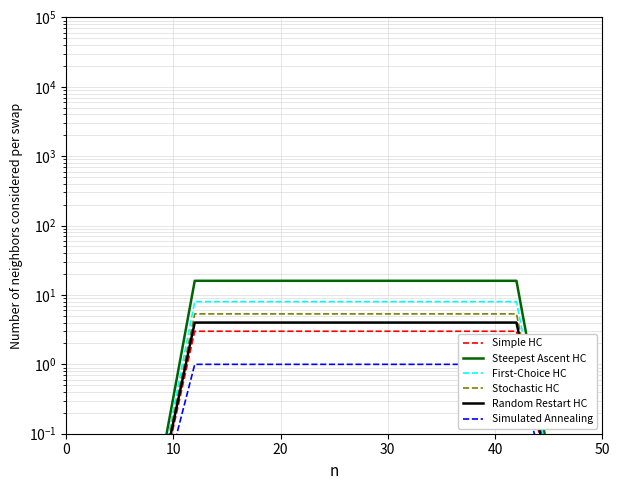

What are all the series names shown in the legend?

Simple HC, Steepest Ascent HC, First-Choice HC, Stochastic HC, Random Restart HC, Simulated Annealing